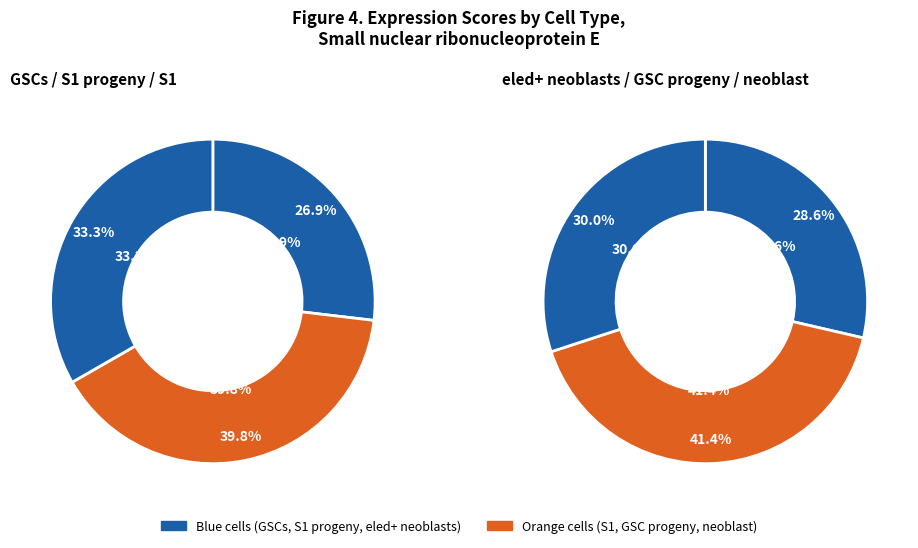

Which has a higher value, eled+ neoblasts or GSC progeny?

GSC progeny